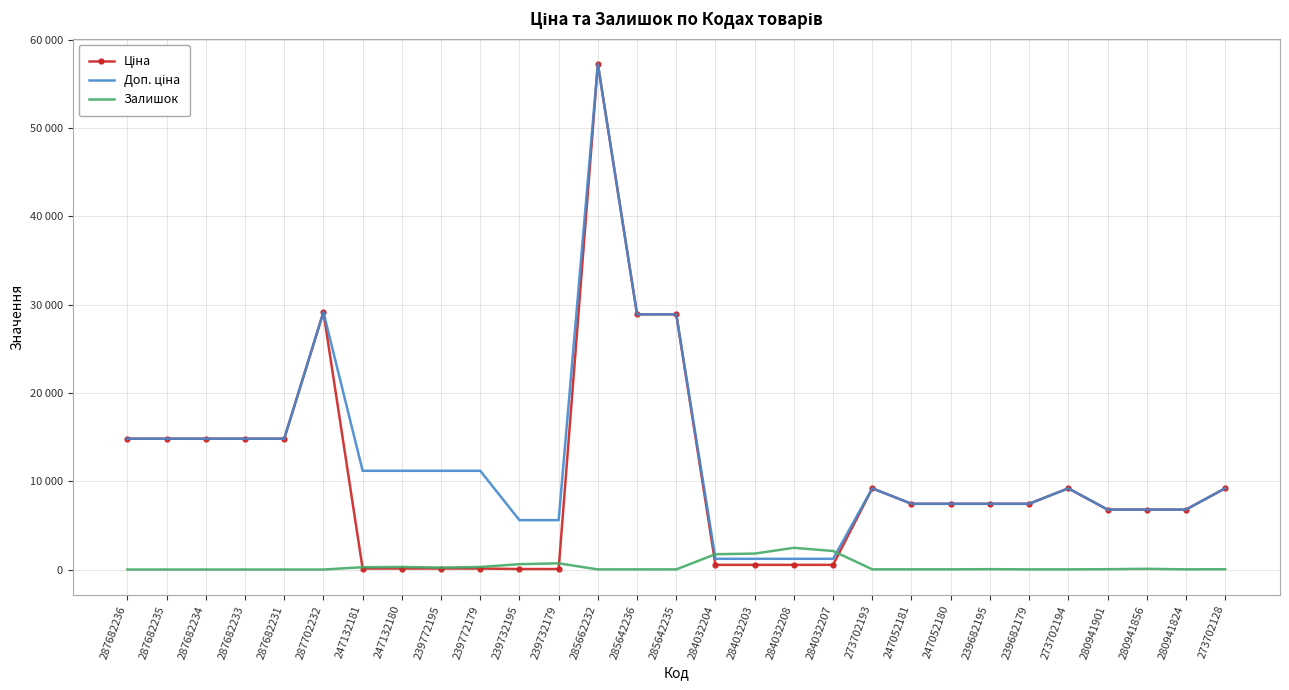

What is the lowest value of the Ціна series?

55.9